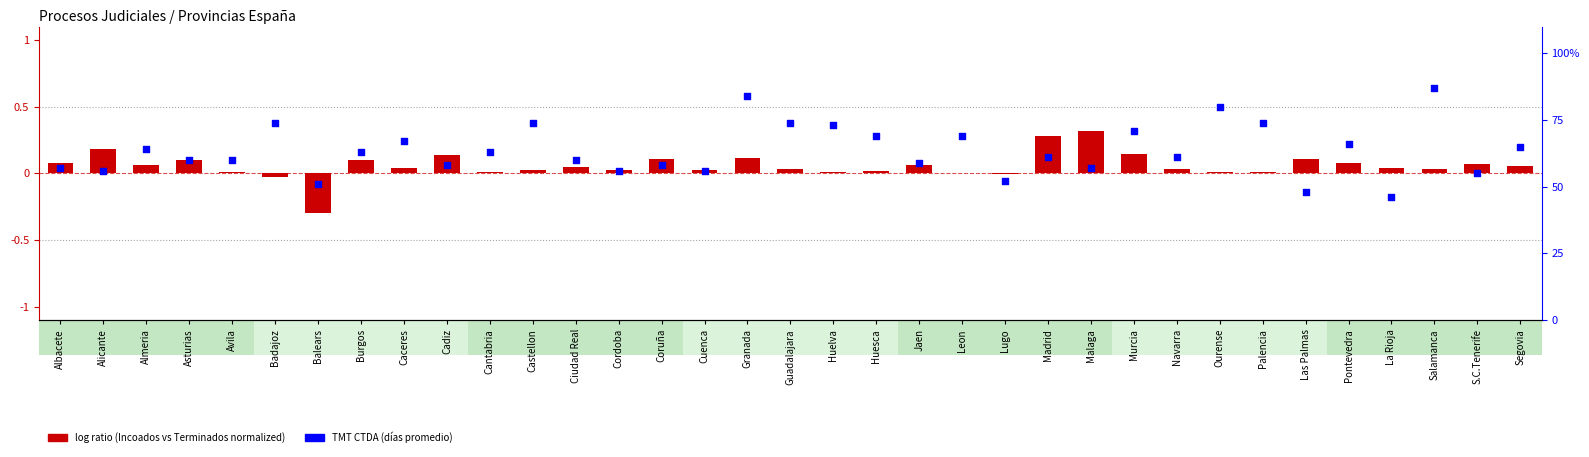

Which series contains the lowest Y value?

log ratio (Incoados-Terminados normalized)